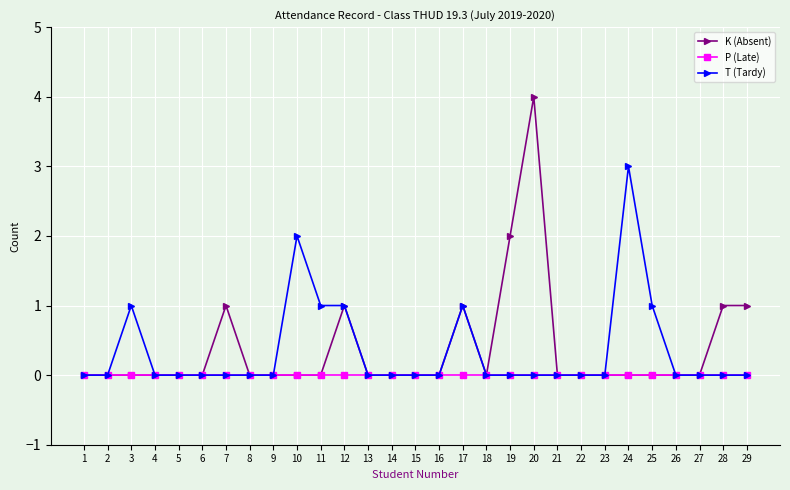

What are all the series names shown in the legend?

K (Absent), P (Late), T (Tardy)